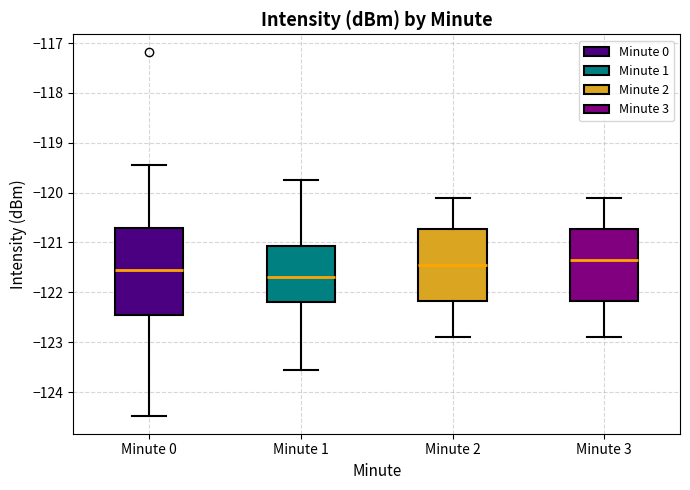

Which box has the highest median line?

Minute 3